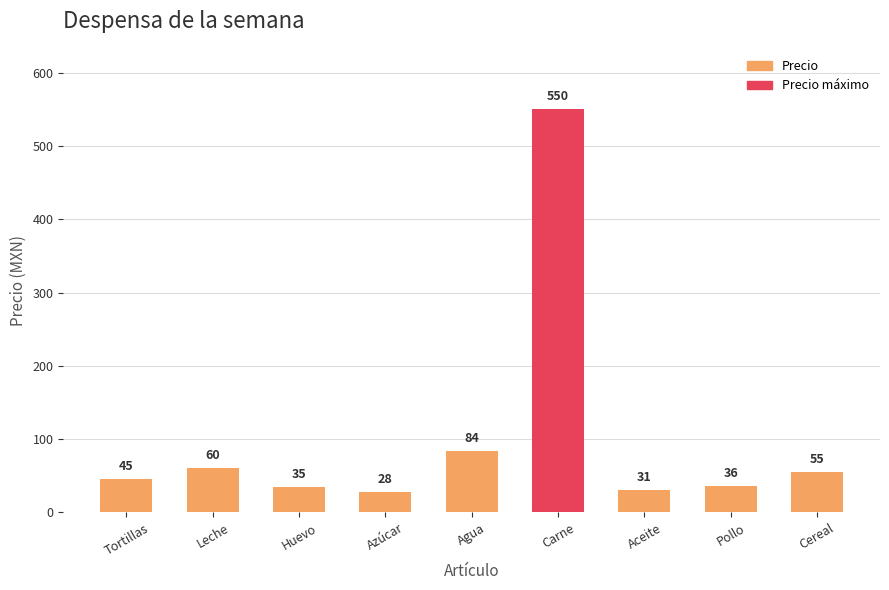

Approximately how many times larger is the value at Huevo compared to Agua?

0.4